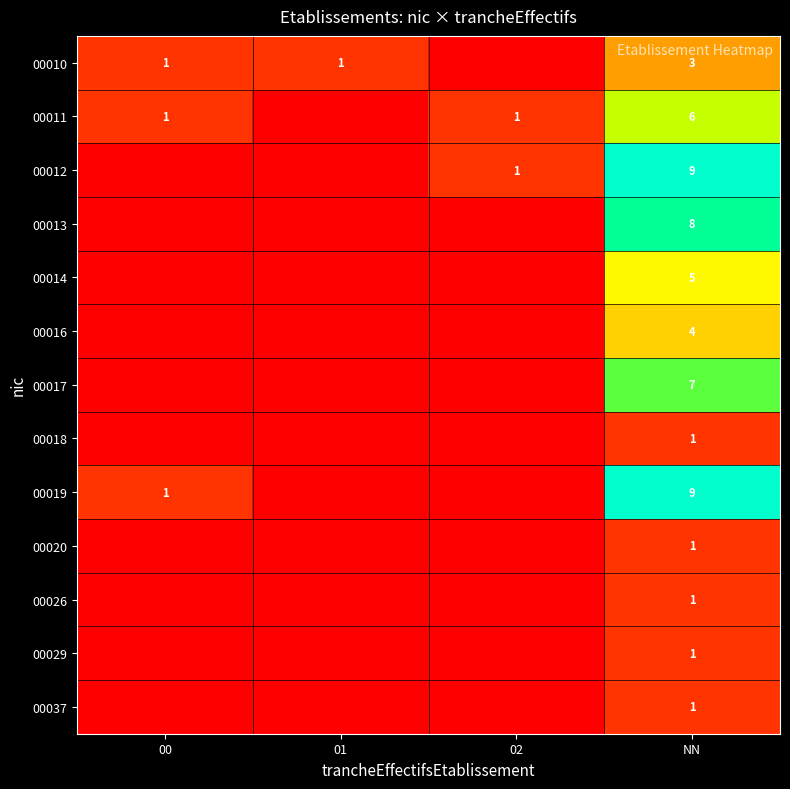

The value of 00011 at 02 is 1. True or false?

True